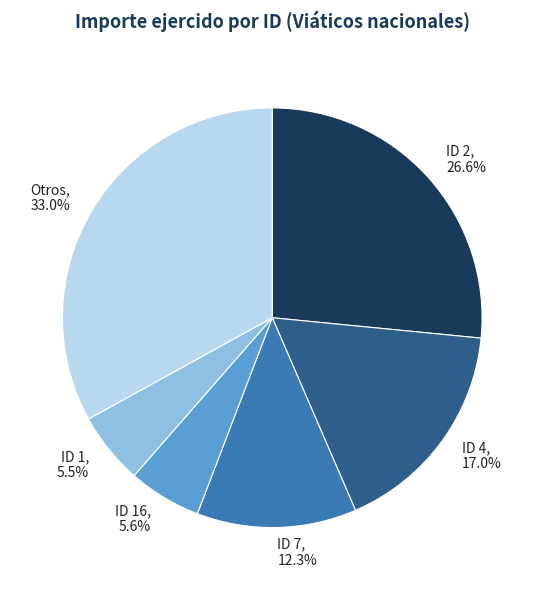

Does Otros, 33.0% account for over 50% of the chart?

No